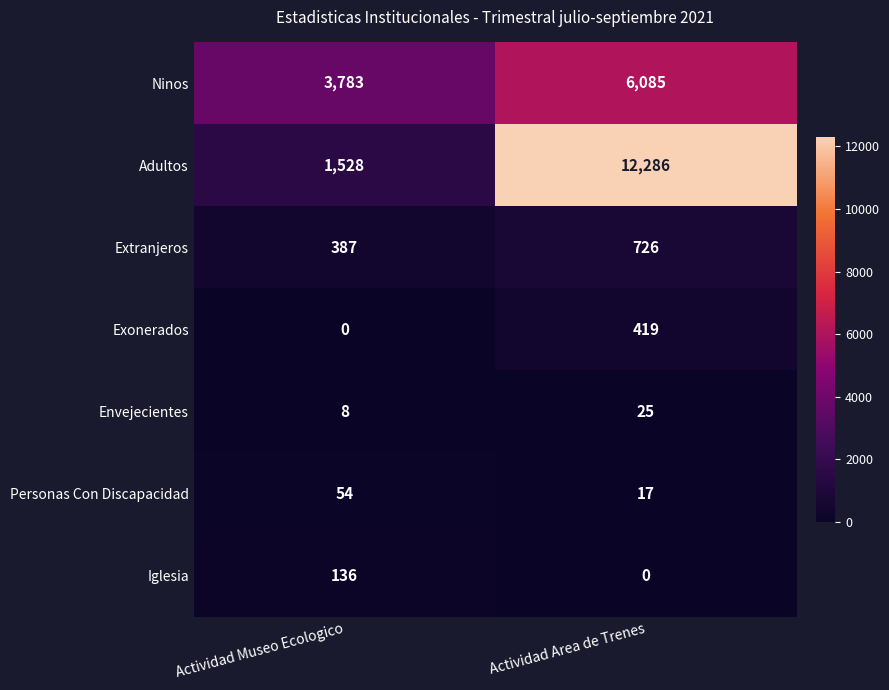

Rank the series at Actividad Museo Ecologico from lowest to highest value.

Exonerados, Envejecientes, Personas Con Discapacidad, Iglesia, Extranjeros, Adultos, Ninos